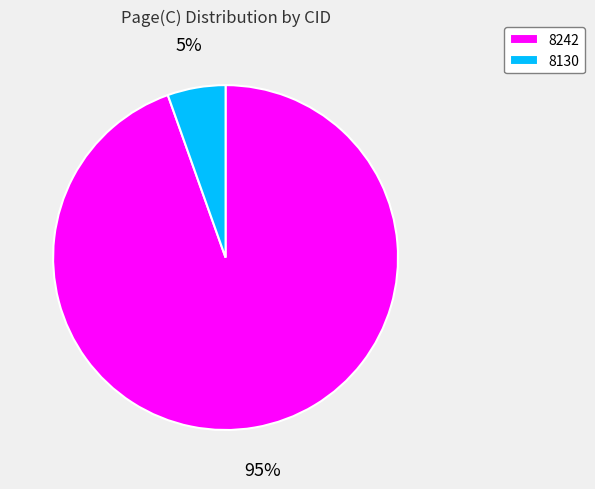

To the nearest percent, what percentage of the pie is 8242?

95%